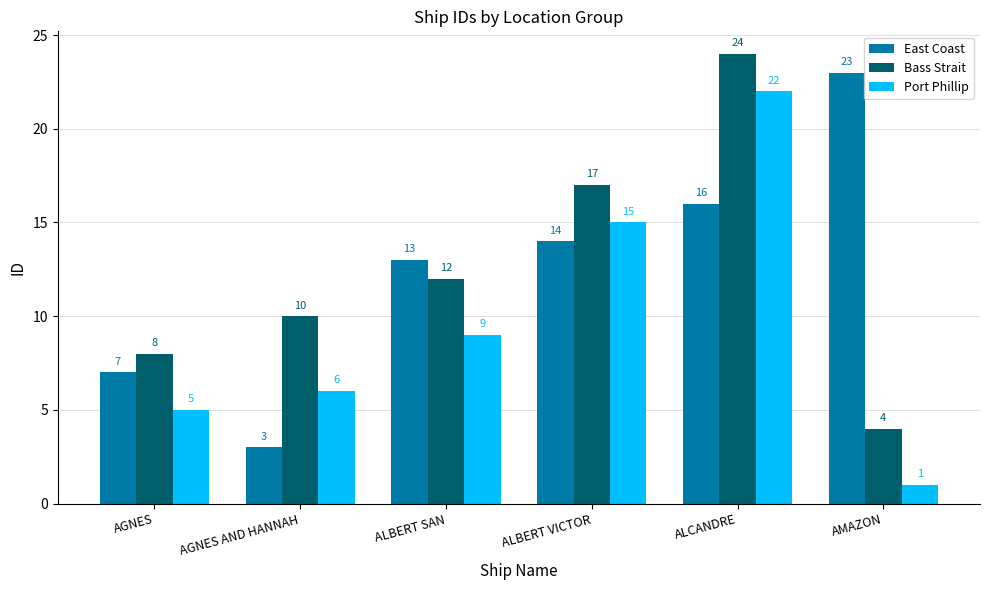

Is it true that East Coast equals 7 at ALBERT SAN?

False